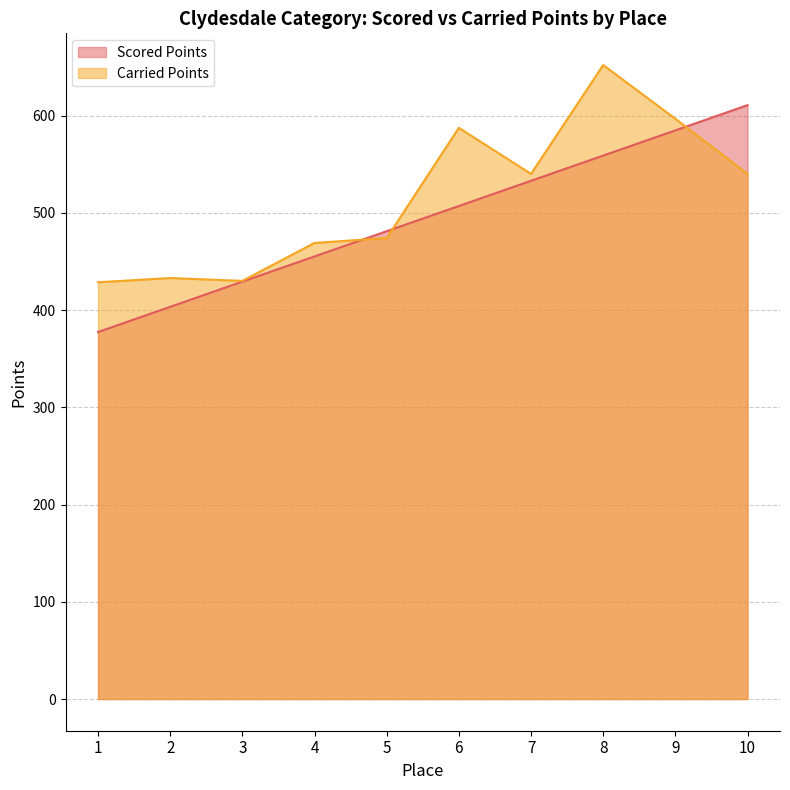

True or false: Scored Points has more than 2 interior local peaks.

False